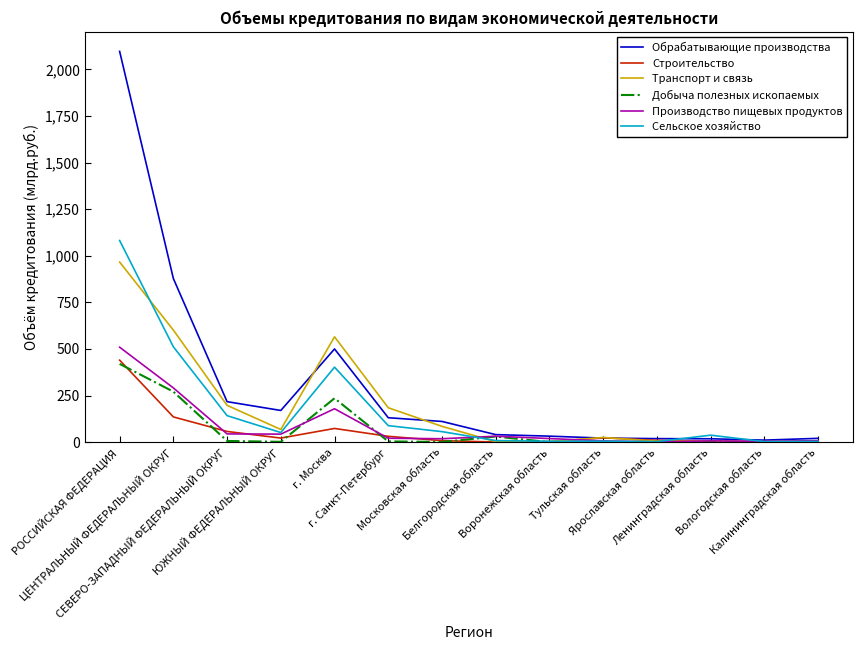

How many lines are shown in the chart?

6